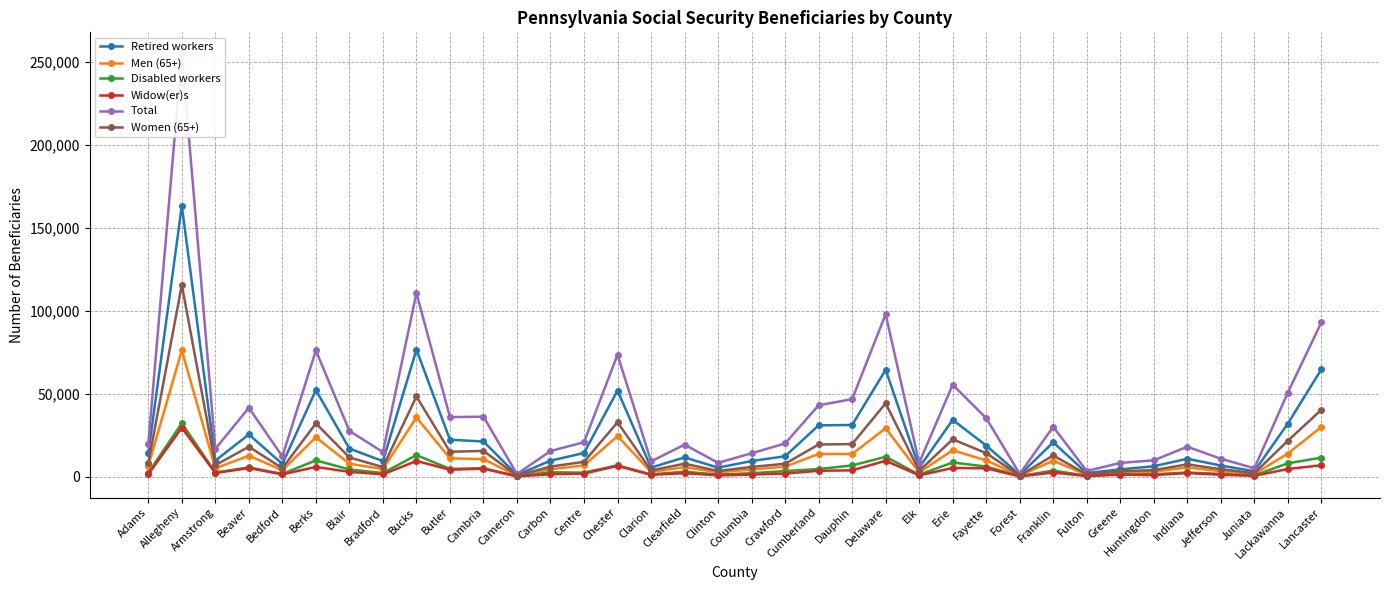

Reading left to right, transcribe all the data shown in this chart.

Retired workers: Adams=13920	Allegheny=163235	Armstrong=9605	Beaver=25400	Bedford=7595	Berks=52105	Blair=16860	Bradford=9325	Bucks=76555	Butler=22200	Cambria=21155	Cameron=955	Carbon=9600	Centre=14215	Chester=51865	Clarion=5430	Clearfield=11555	Clinton=5400	Columbia=9345	Crawford=12265	Cumberland=30885	Dauphin=31090	Delaware=64370	Elk=5350	Erie=34195	Fayette=18695	Forest=1065	Franklin=20625	Fulton=2110	Greene=4340	Huntingdon=6220	Indiana=10735	Jefferson=6670	Juniata=3180	Lackawanna=31940	Lancaster=64630
Men (65+): Adams=6540	Allegheny=76120	Armstrong=5015	Beaver=12590	Bedford=3850	Berks=23680	Blair=7765	Bradford=4500	Bucks=35625	Butler=10985	Cambria=10530	Cameron=460	Carbon=4430	Centre=6705	Chester=24415	Clarion=2795	Clearfield=5660	Clinton=2600	Columbia=4260	Crawford=5960	Cumberland=13660	Dauphin=13610	Delaware=29120	Elk=2560	Erie=15870	Fayette=9750	Forest=575	Franklin=9540	Fulton=1040	Greene=2310	Huntingdon=2960	Indiana=5500	Jefferson=3260	Juniata=1520	Lackawanna=13895	Lancaster=29910
Disabled workers: Adams=2310	Allegheny=32110	Armstrong=2415	Beaver=5560	Bedford=1585	Berks=9770	Blair=4275	Bradford=2120	Bucks=12940	Butler=4615	Cambria=5055	Cameron=225	Carbon=2585	Centre=2385	Chester=6770	Clarion=1320	Clearfield=2950	Clinton=1215	Columbia=2020	Crawford=3325	Cumberland=4515	Dauphin=6710	Delaware=11935	Elk=1140	Erie=8495	Fayette=6030	Forest=255	Franklin=3635	Fulton=475	Greene=1385	Huntingdon=1390	Indiana=2485	Jefferson=1605	Juniata=680	Lackawanna=7990	Lancaster=11415
Widow(er)s: Adams=1460	Allegheny=29430	Armstrong=2175	Beaver=5100	Bedford=1335	Berks=5810	Blair=2850	Bradford=1320	Bucks=9410	Butler=4135	Cambria=4755	Cameron=125	Carbon=1350	Centre=1795	Chester=6435	Clarion=1060	Clearfield=2030	Clinton=755	Columbia=1185	Crawford=1795	Cumberland=3480	Dauphin=3770	Delaware=9535	Elk=755	Erie=5180	Fayette=4975	Forest=145	Franklin=2425	Fulton=325	Greene=1160	Huntingdon=885	Indiana=2095	Jefferson=1105	Juniata=455	Lackawanna=4565	Lancaster=6810
Total: Adams=19775	Allegheny=255035	Armstrong=16700	Beaver=41480	Bedford=12160	Berks=76040	Blair=27520	Bradford=14755	Bucks=110660	Butler=35845	Cambria=36105	Cameron=1480	Carbon=15420	Centre=20695	Chester=73435	Clarion=9180	Clearfield=19240	Clinton=8290	Columbia=14030	Crawford=19970	Cumberland=42970	Dauphin=46680	Delaware=97880	Elk=8265	Erie=55350	Fayette=35225	Forest=1635	Franklin=30005	Fulton=3390	Greene=8220	Huntingdon=9795	Indiana=18010	Jefferson=10755	Juniata=4985	Lackawanna=50625	Lancaster=92925
Women (65+): Adams=8160	Allegheny=115530	Armstrong=6865	Beaver=17985	Bedford=5055	Berks=32055	Blair=11545	Bradford=5725	Bucks=48280	Butler=14960	Cambria=15460	Cameron=575	Carbon=6015	Centre=8895	Chester=32740	Clarion=3690	Clearfield=7760	Clinton=3385	Columbia=5810	Crawford=7715	Cumberland=19340	Dauphin=19600	Delaware=44170	Elk=3465	Erie=22460	Fayette=14130	Forest=575	Franklin=12745	Fulton=1300	Greene=3175	Huntingdon=3900	Indiana=7360	Jefferson=4455	Juniata=2005	Lackawanna=21595	Lancaster=40230